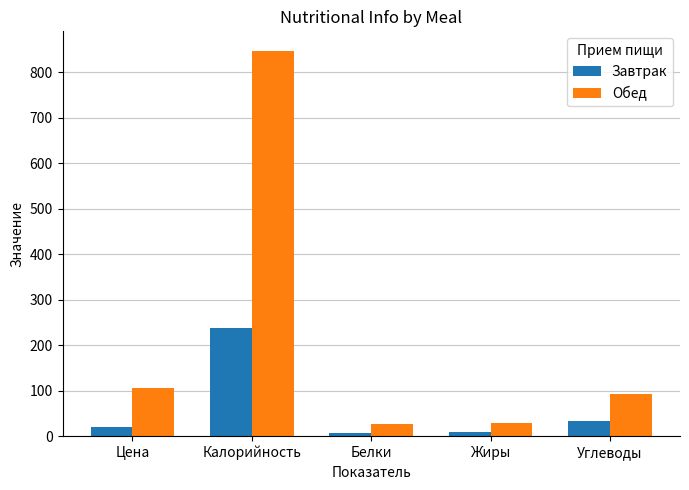

Is it true that Завтрак equals 10 at Жиры?

True